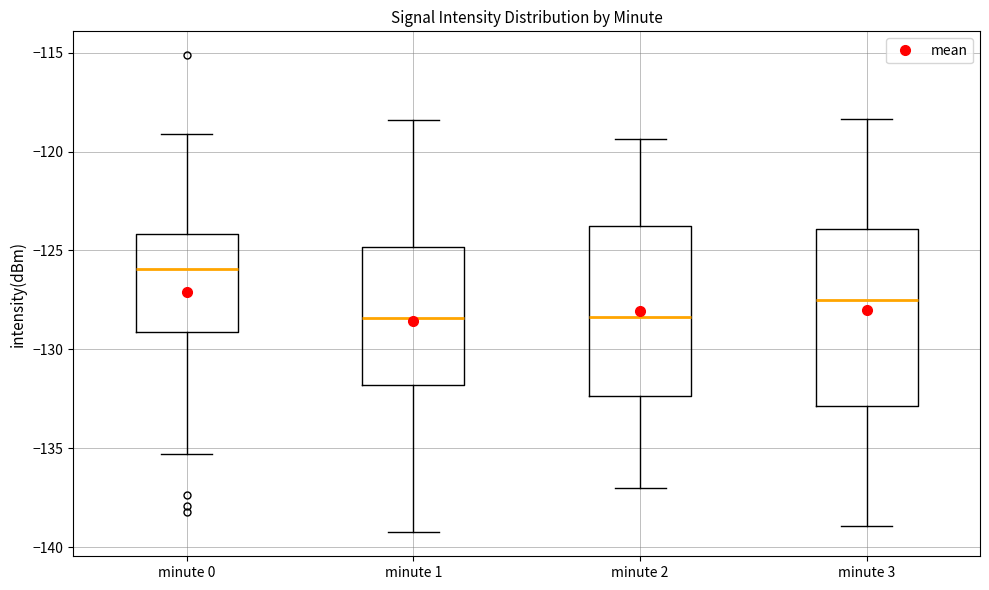

Where is the upper edge of the box for minute 2 on the y-axis? The values are not printed on the chart, so give them approximately, as read against the axis.

-124.0